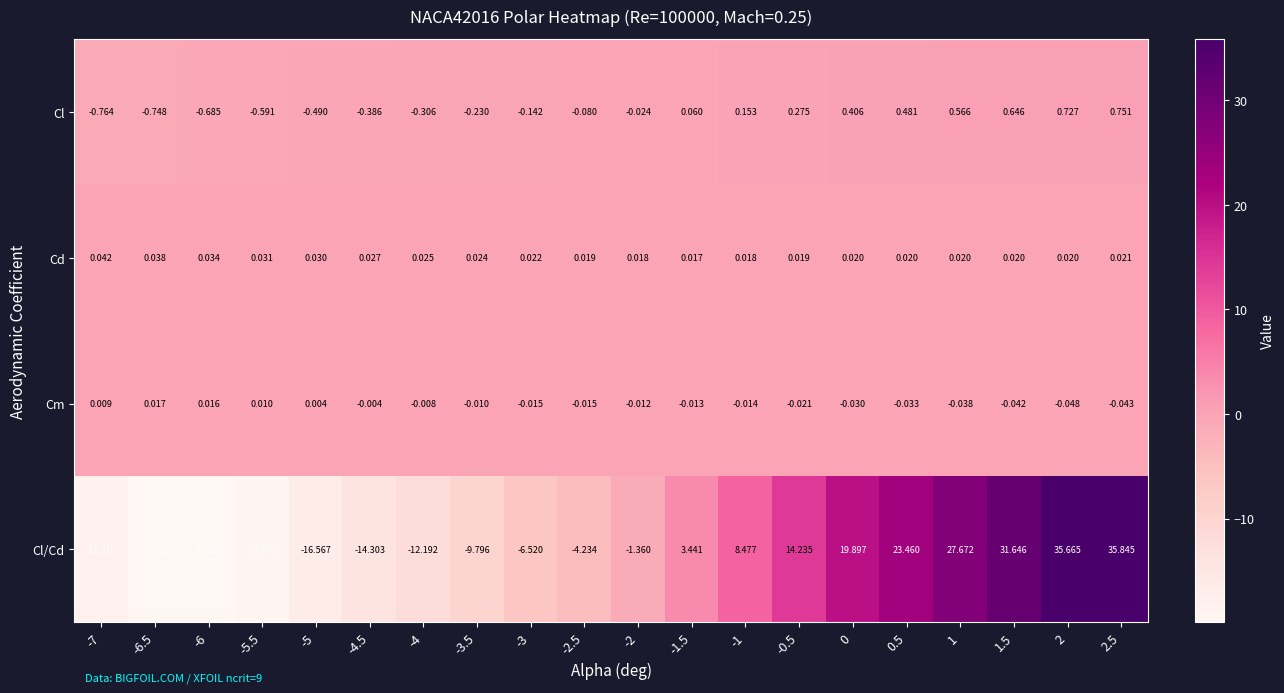

Which series has the widest spread of values?

Cl/Cd